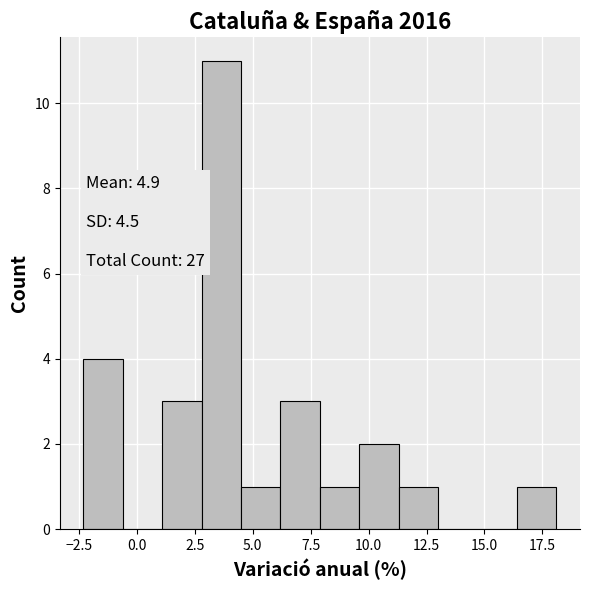

Around what value on the x-axis is the tallest bar? Give the approximate position of its centre, as read against the axis.

3.5